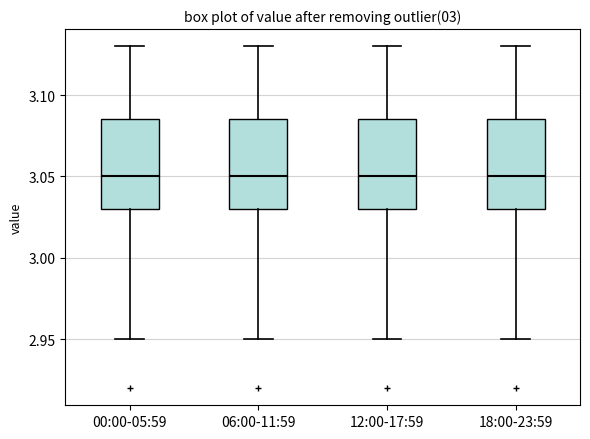

Where does the upper whisker of the box for 00:00-05:59 end on the y-axis? The values are not printed on the chart, so give them approximately, as read against the axis.

3.130